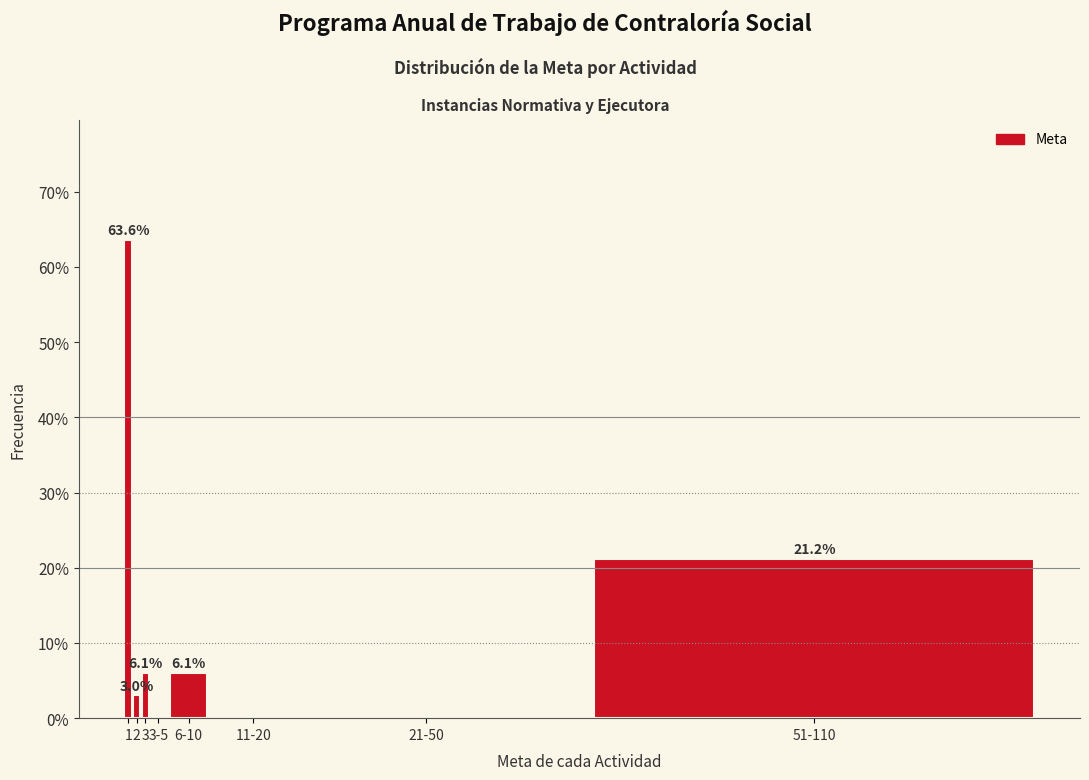

Reading left to right, list all the values displayed in this chart.

1=63.6	2=3.0	3=6.1	3-5=0.0	6-10=6.1	11-20=0.0	21-50=0.0	51-110=21.2